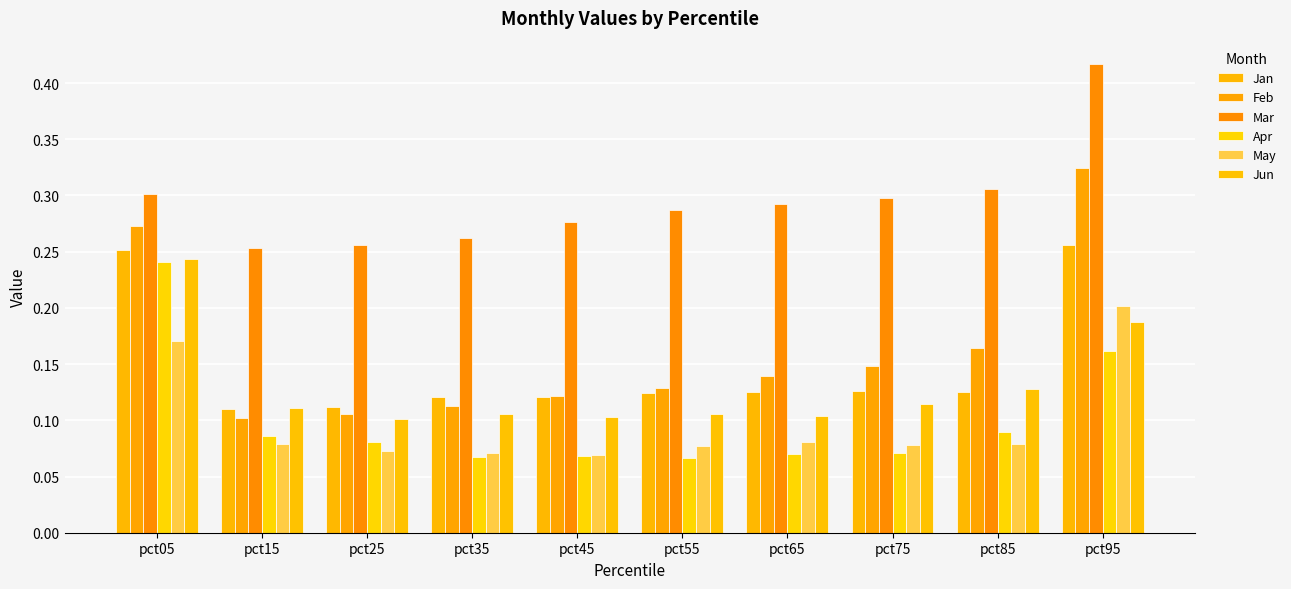

Count the number of data series in this chart.

6